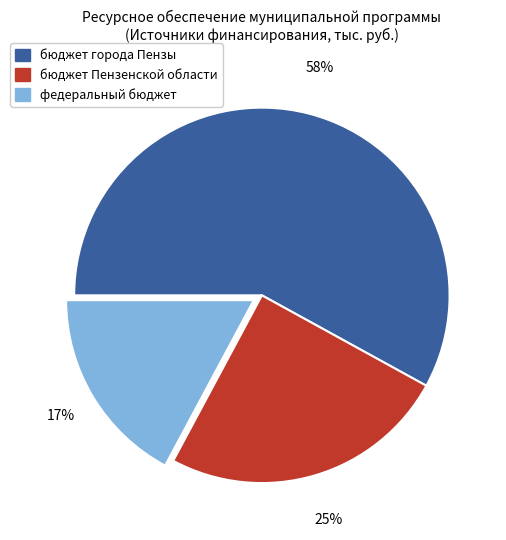

Is the sum of федеральный бюджет and бюджет Пензенской области greater than half?

No